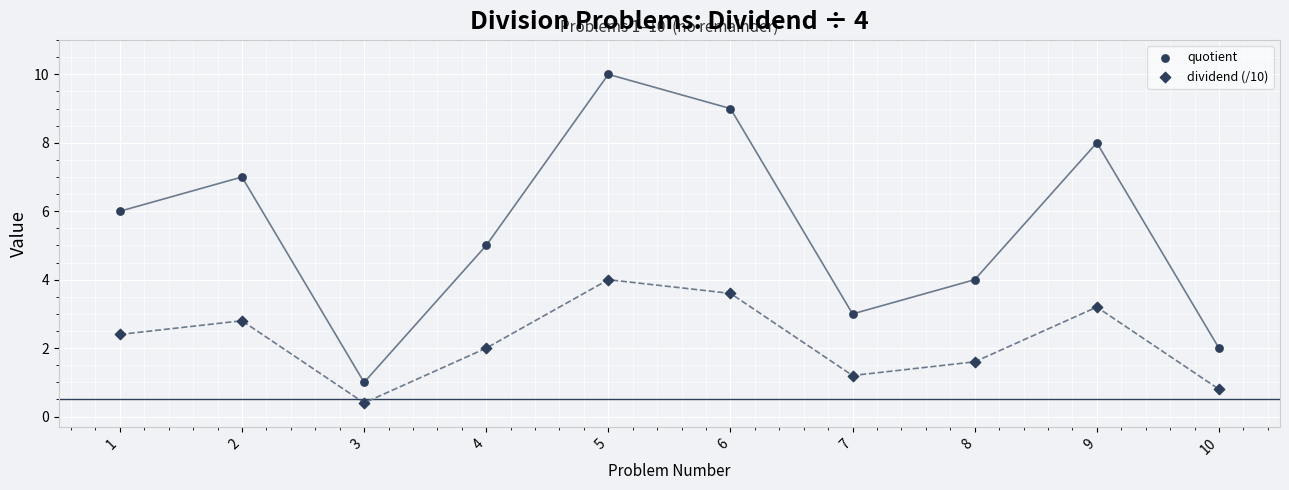

How many data points are displayed?

20